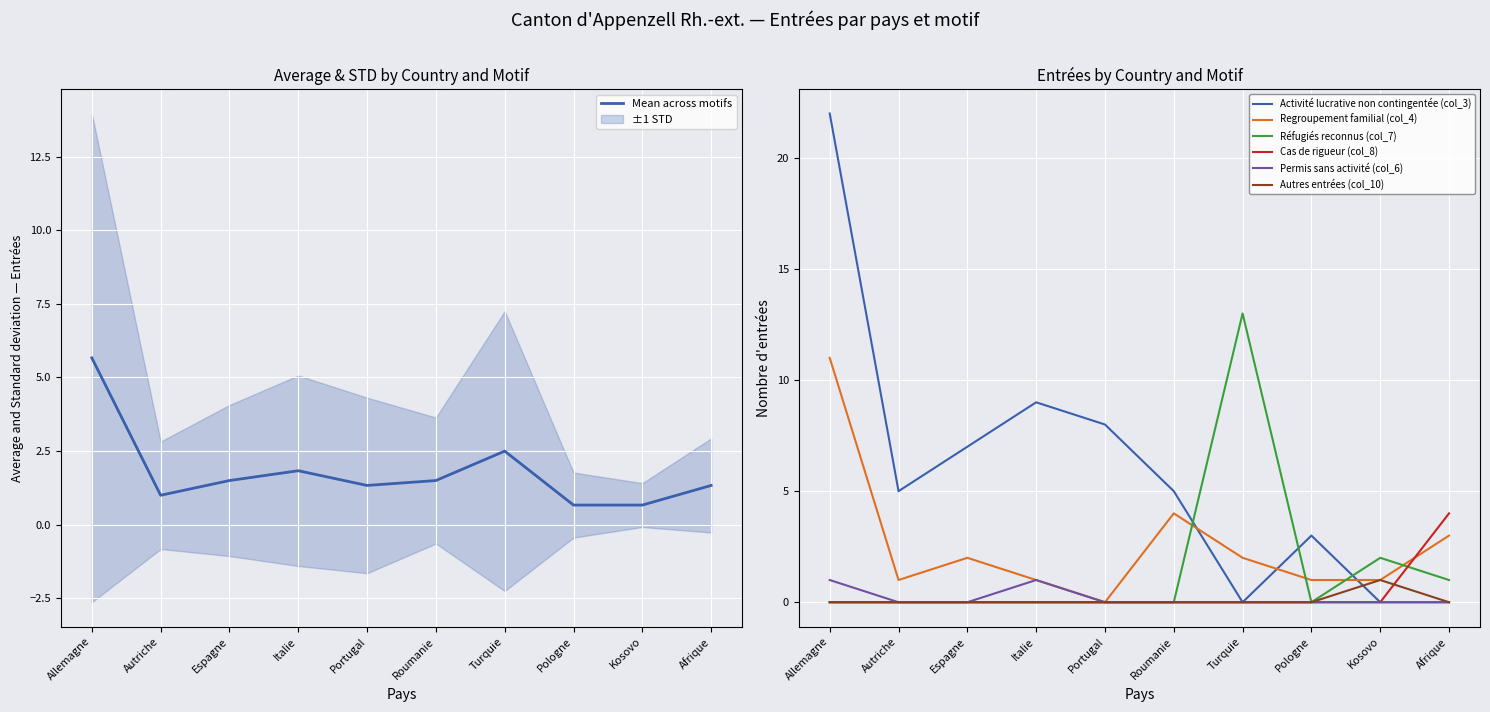

What is the total value across all series at Afrique?

8